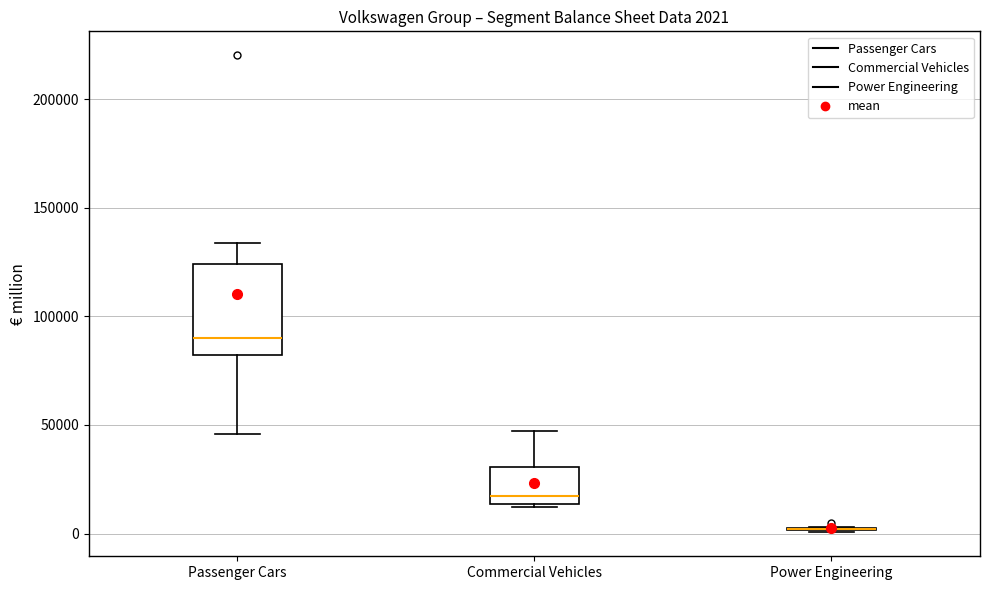

Comparing the boxes themselves (not the whiskers), which one is the tallest?

Passenger Cars